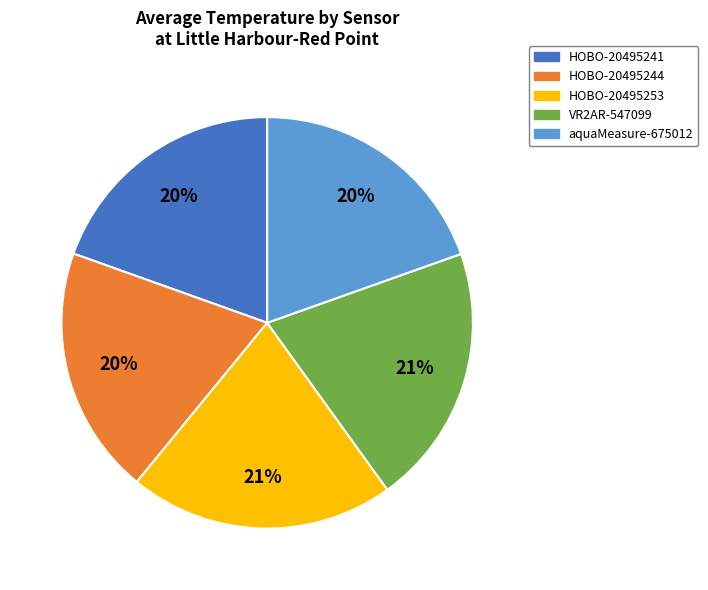

Is there any slice that represents more than half of the pie?

No